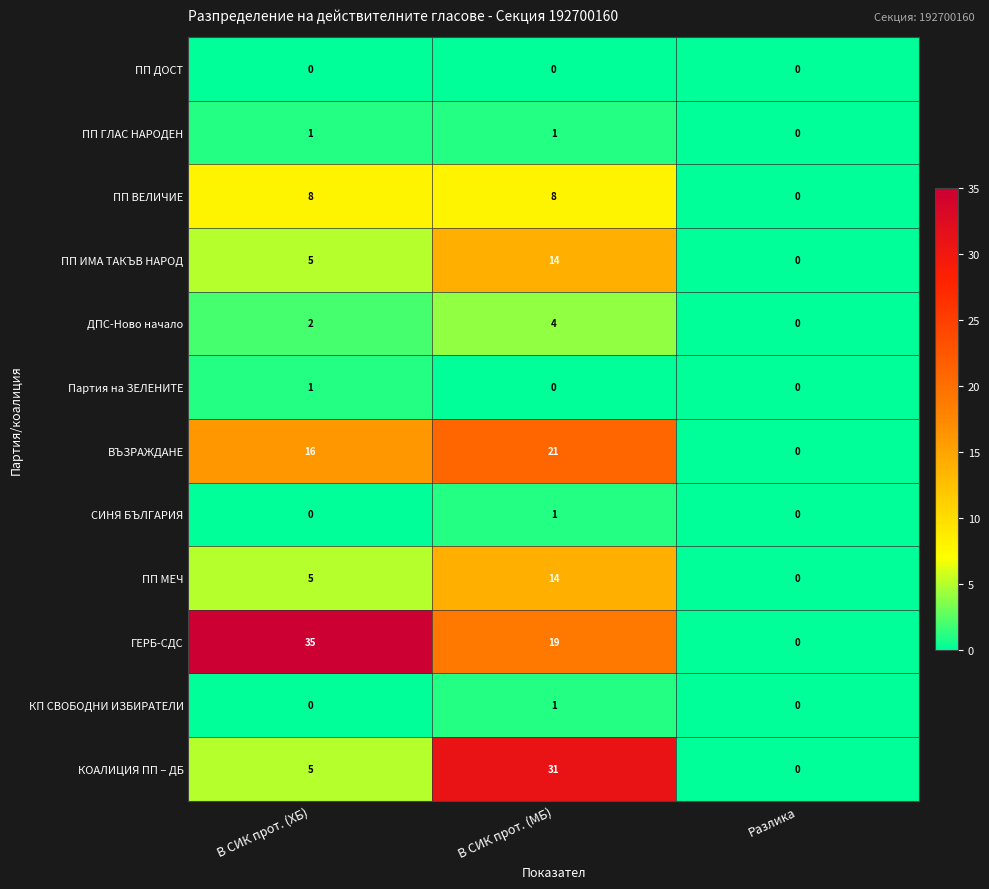

Which series has the widest spread of values?

ГЕРБ-СДС